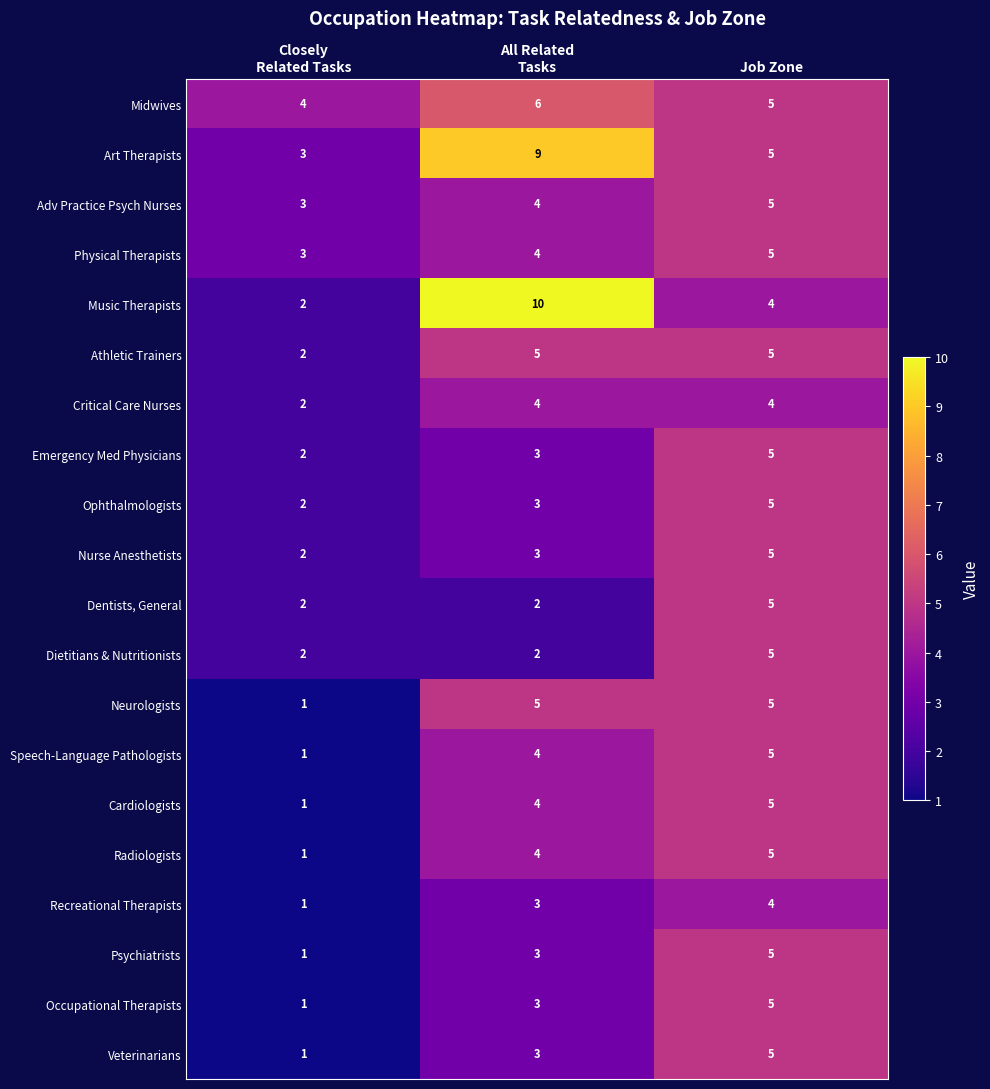

How many data points does each series have?

3